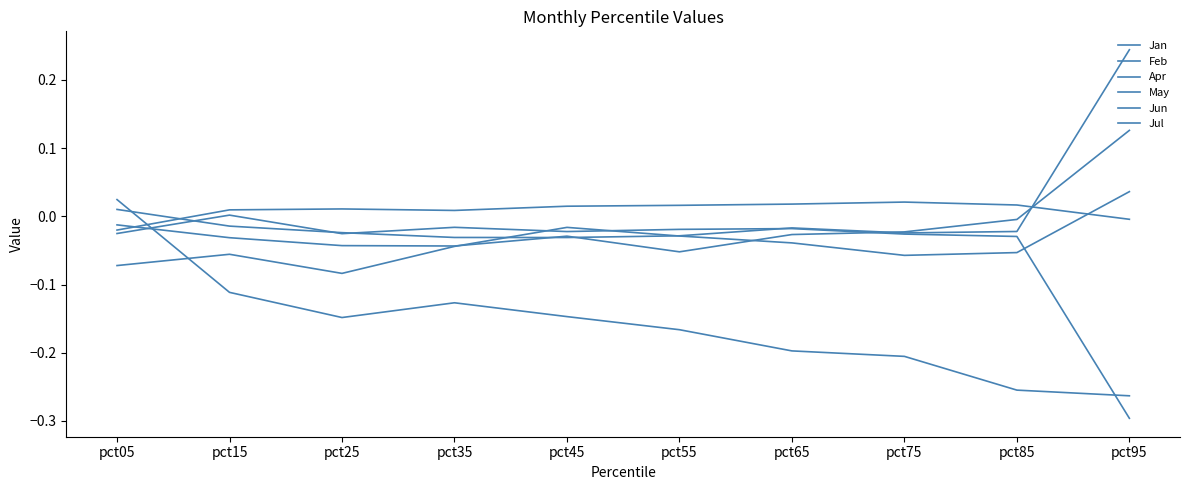

How many intersections are there between Jan and Feb?

2